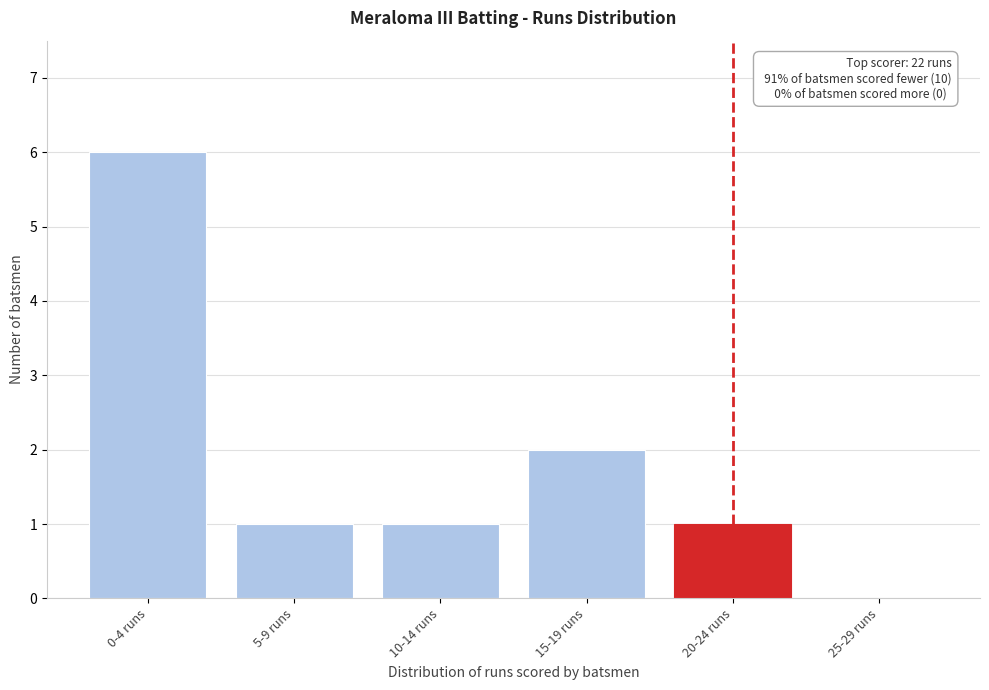

Reading right to left, list all the values displayed in this chart.

25-29 runs=0	20-24 runs=1	15-19 runs=2	10-14 runs=1	5-9 runs=1	0-4 runs=6